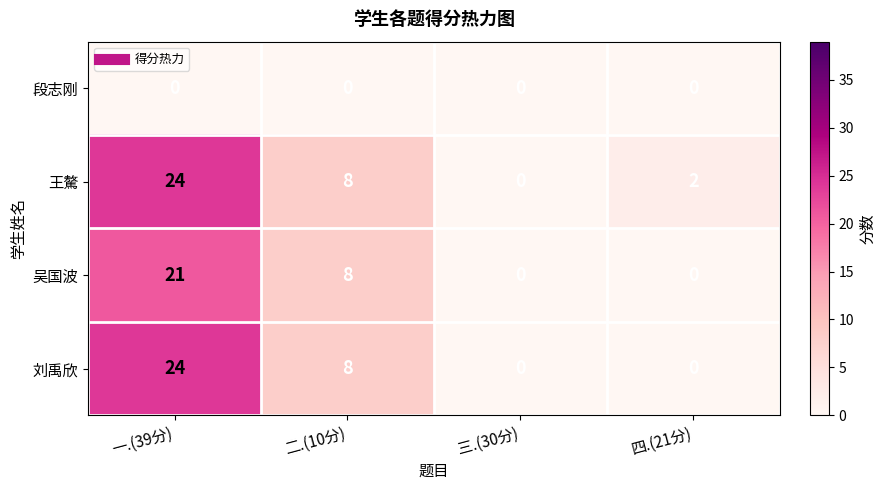

True or false: 吴国波 has a value of 8 at 二.(10分).

True